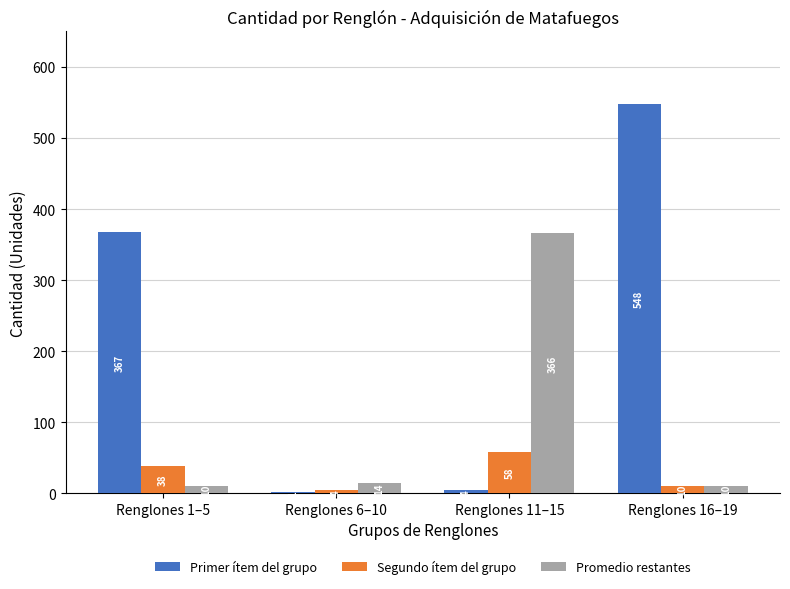

Where is Promedio restantes nearest to the value 188?

Renglones 6–10